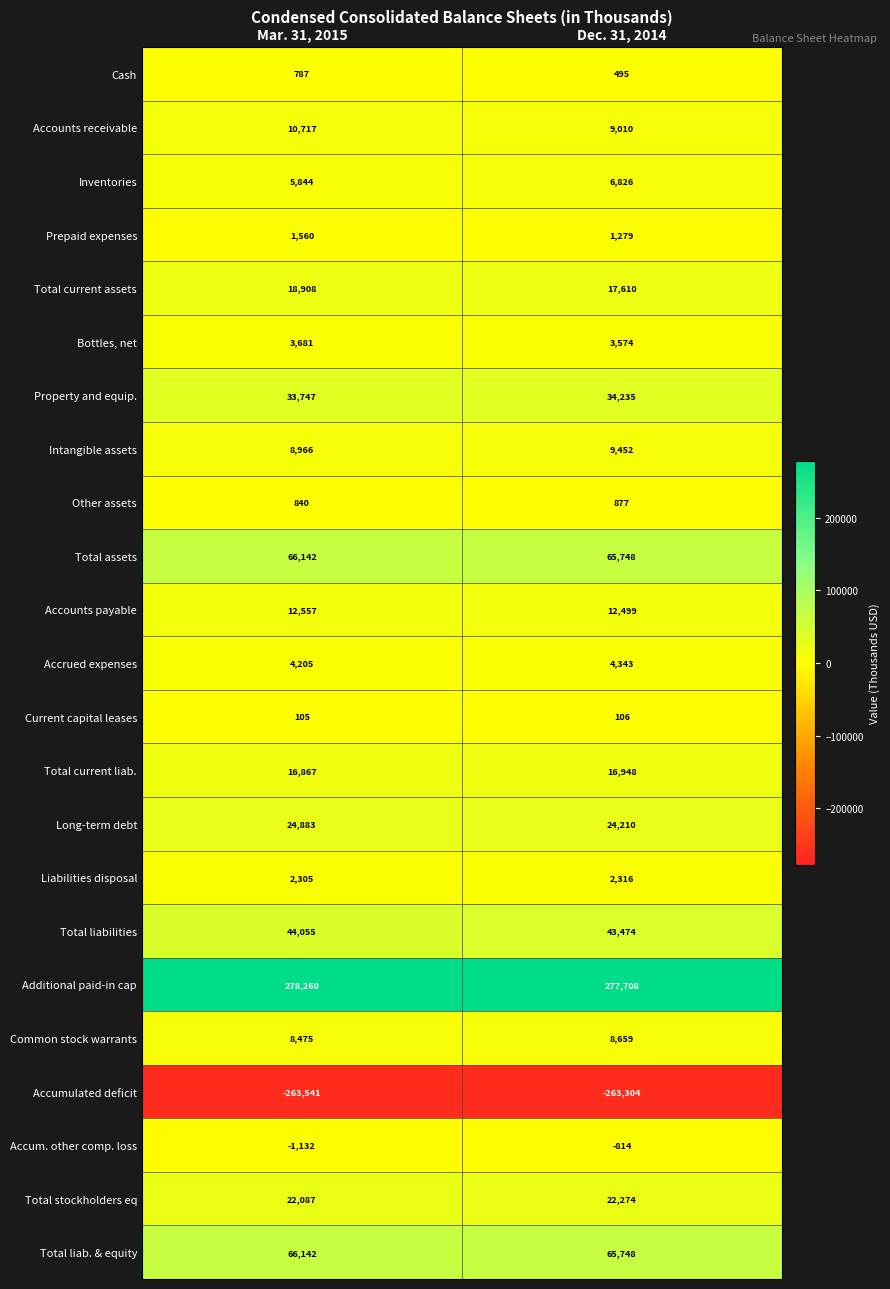

Which series changed the most between Mar. 31, 2015 and Dec. 31, 2014?

Accounts receivable